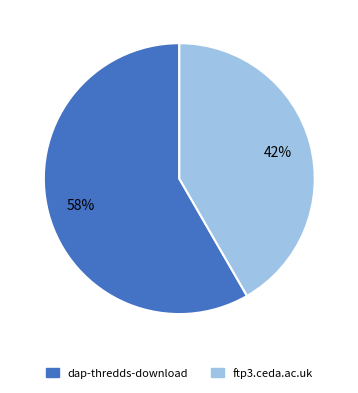

True or false: ftp3.ceda.ac.uk accounts for 56% of the total.

False